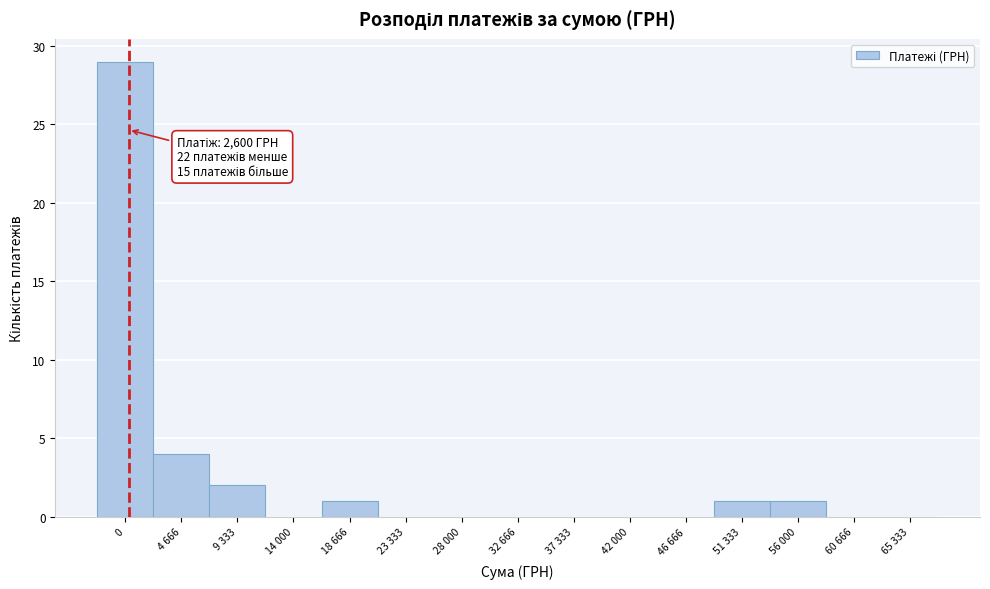

Reading left to right, transcribe all the data shown in this chart.

0=29	4 666=4	9 333=2	14 000=0	18 666=1	23 333=0	28 000=0	32 666=0	37 333=0	42 000=0	46 666=0	51 333=1	56 000=1	60 666=0	65 333=0